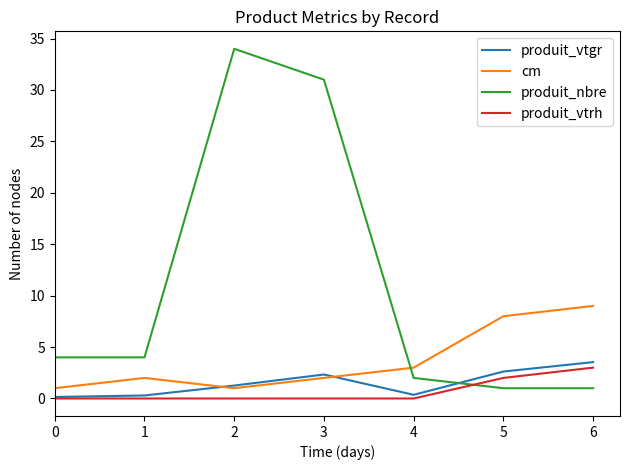

True or false: produit_nbre and produit_vtrh intersect in this chart.

True